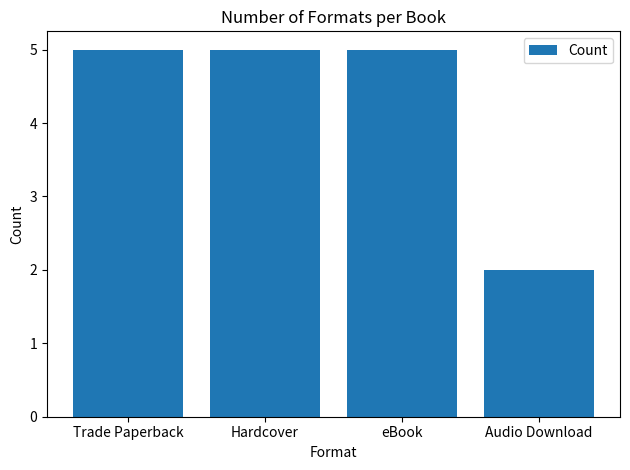

What is the value of the 3rd bar from the left?

5